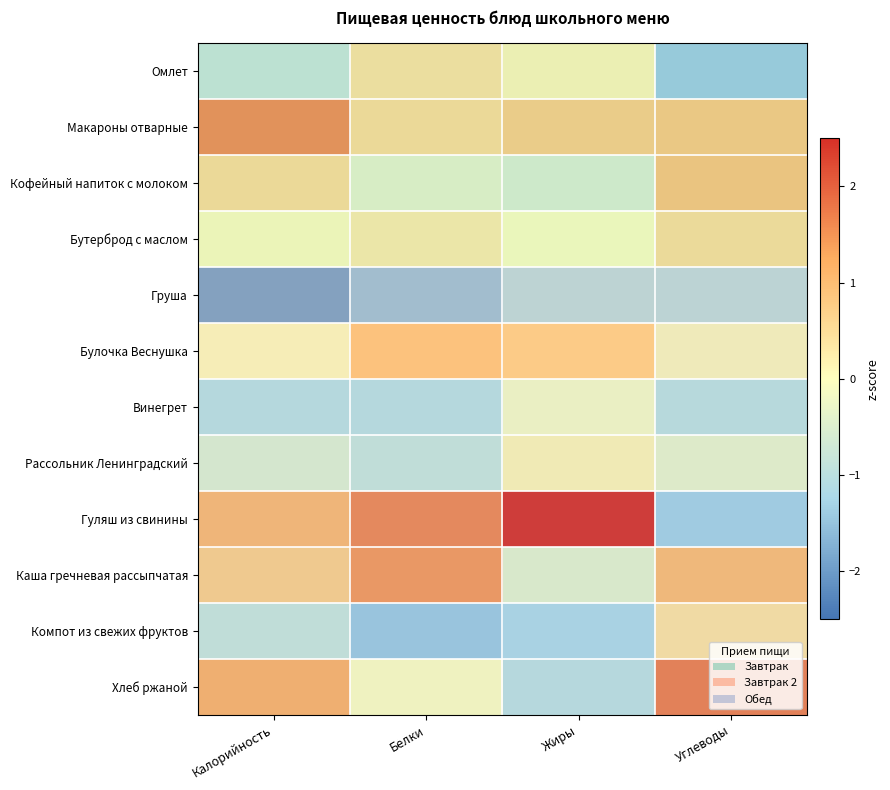

What is the spread (max minus min) of values at Жиры?

3.8